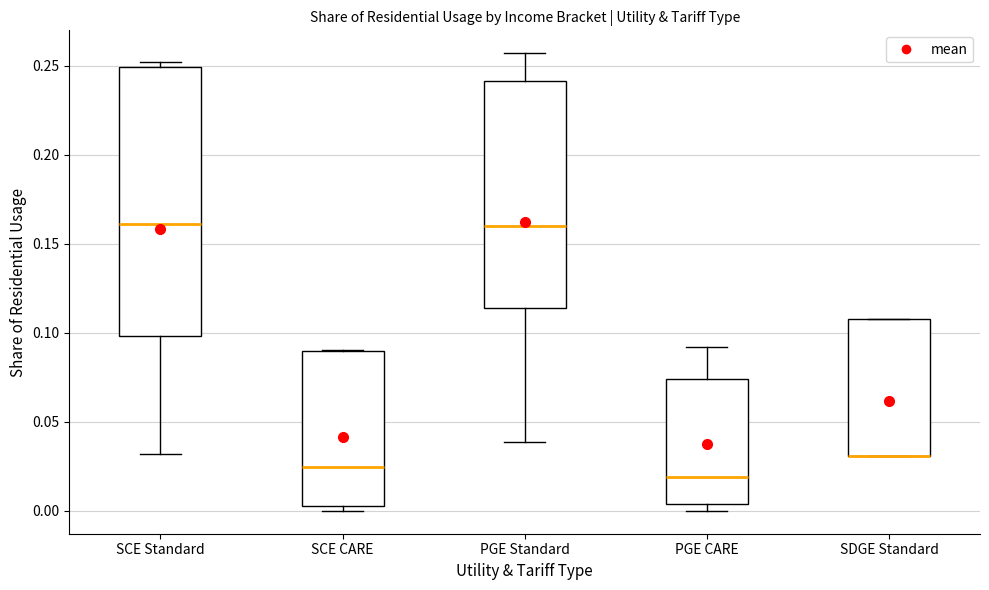

Reading left to right, read every box against the y-axis: the position of its median line, the range the box covers, and the ends of its whiskers. The values are not printed on the chart, so give them approximately, as read against the axis.

SCE Standard: median 0.160, box 0.100 to 0.250, whiskers 0.030 to 0.250 (just above the box's upper edge)
SCE CARE: median 0.025, box 0.000 to 0.090, whiskers 0.000 (just below the box's lower edge) to 0.090
PGE Standard: median 0.160, box 0.115 to 0.240, whiskers 0.040 to 0.255
PGE CARE: median 0.020, box 0.005 to 0.075, whiskers 0.000 to 0.090
SDGE Standard: median 0.030 (drawn on the box's lower edge), box 0.030 to 0.110, whiskers 0.030 to 0.110